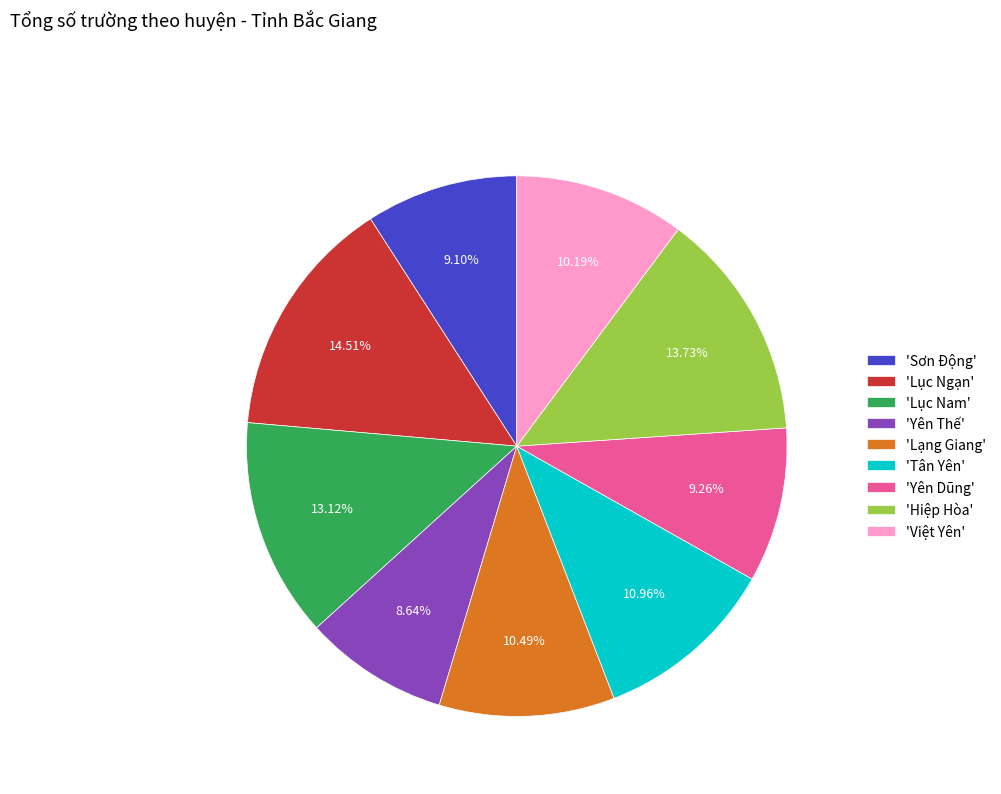

Combined, do 'Sơn Động' and 'Yên Dũng' account for over 50%?

No